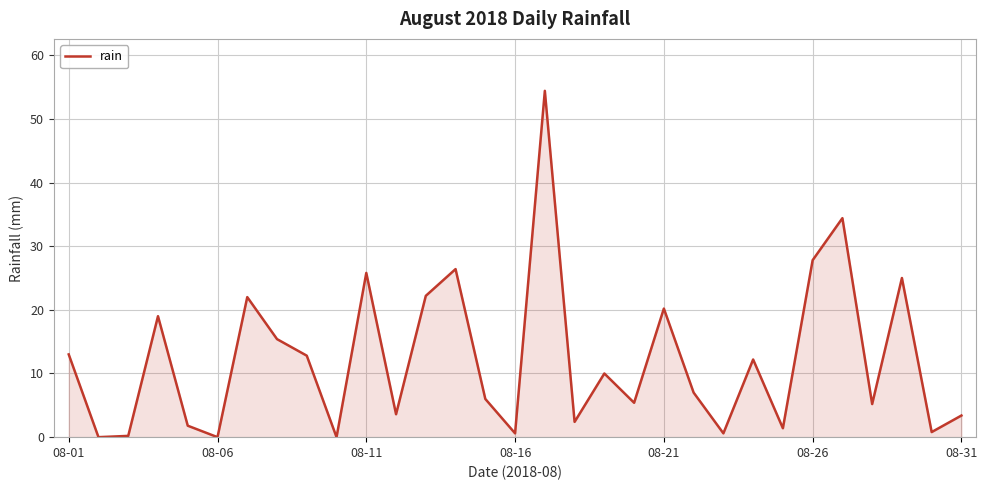

What is the difference between the maximum and minimum values?

54.4